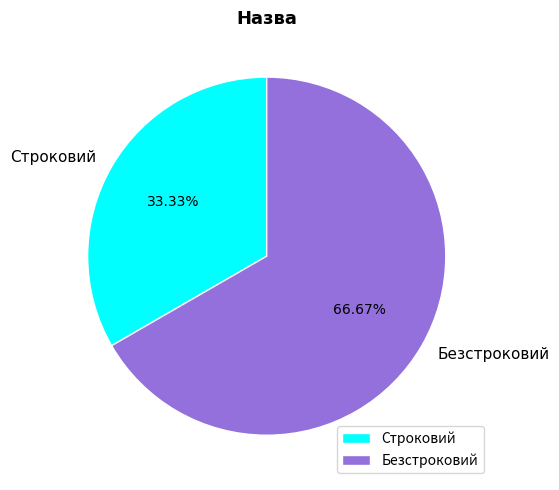

Which category accounts for the majority?

Безстроковий